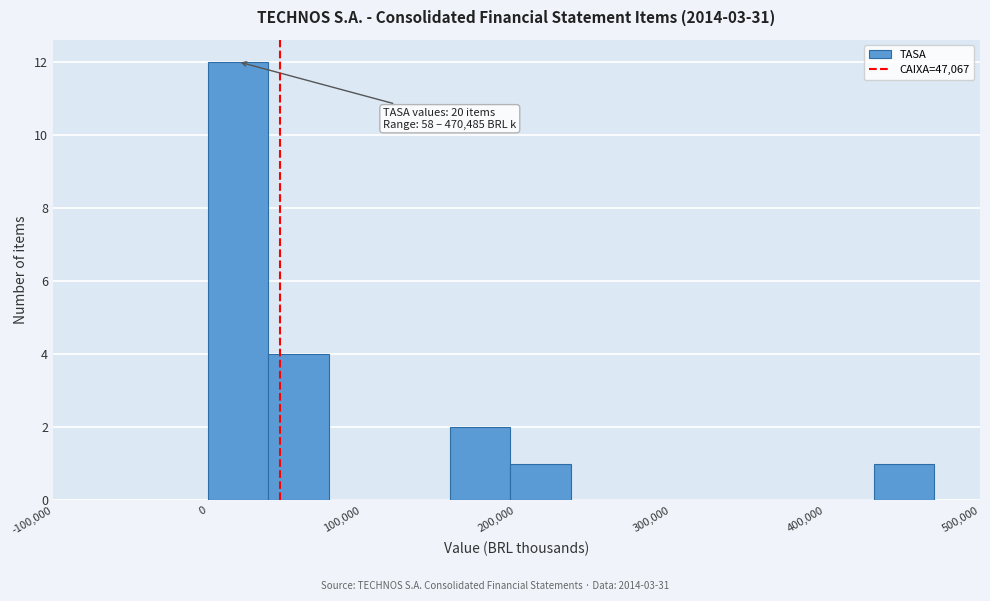

Read against the x-axis, roughly where is the centre of the tallest bar?

20000